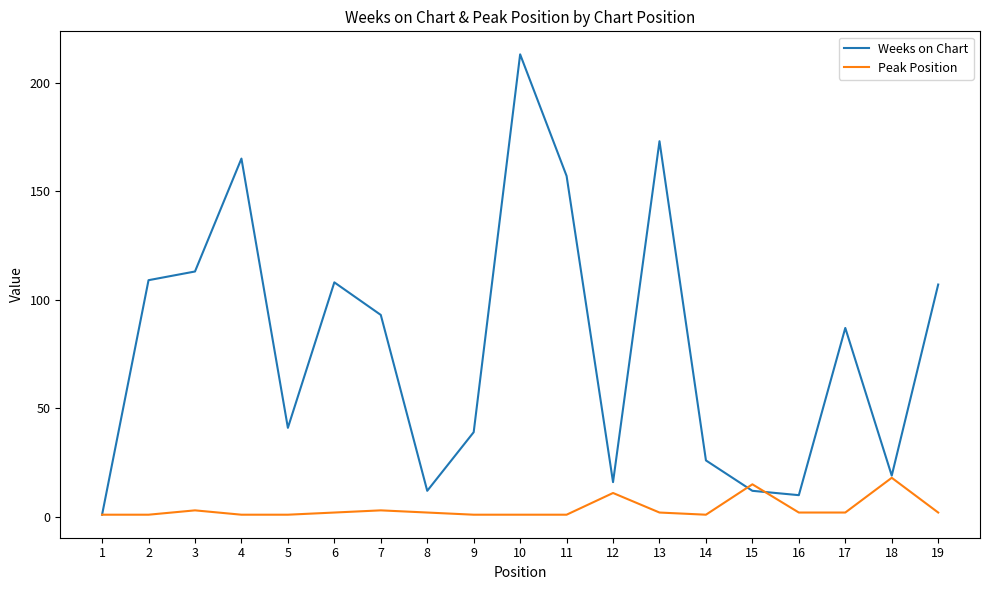

Which series has the largest range (max minus min)?

Weeks on Chart